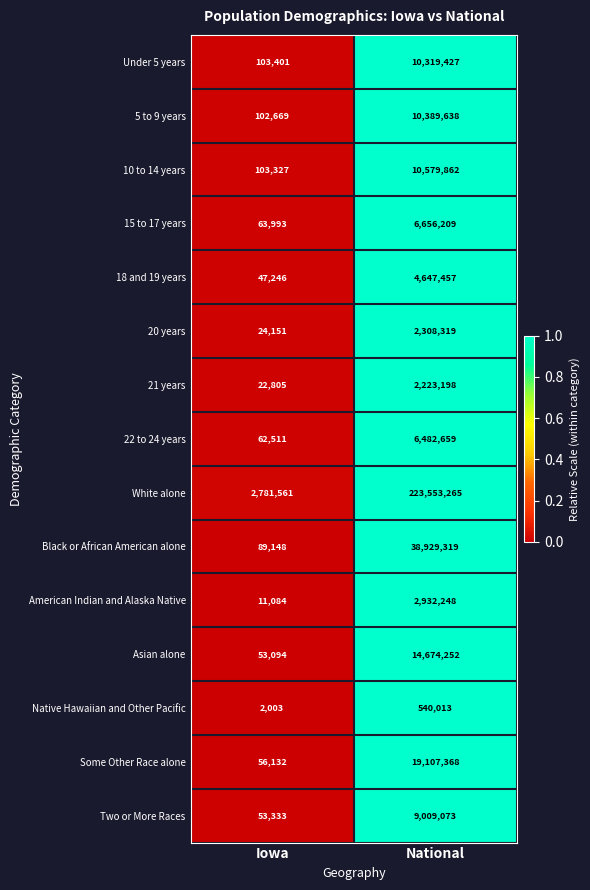

What is the total value across all series at National?

362352307